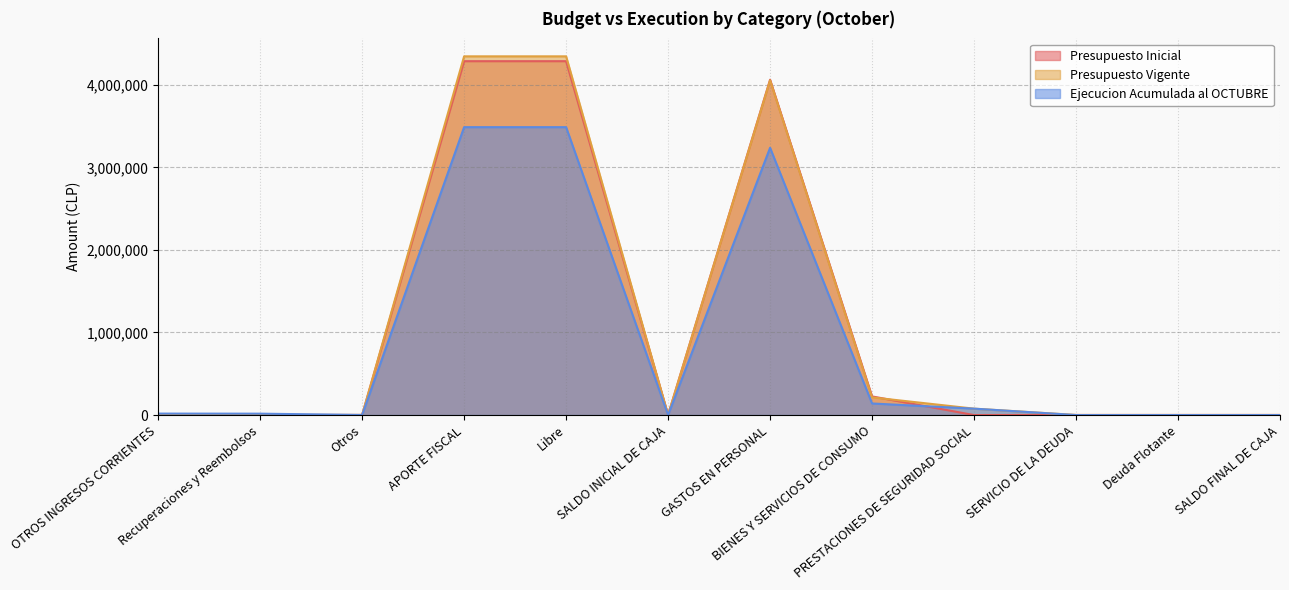

What is the label of the 3rd point from the left?

Otros